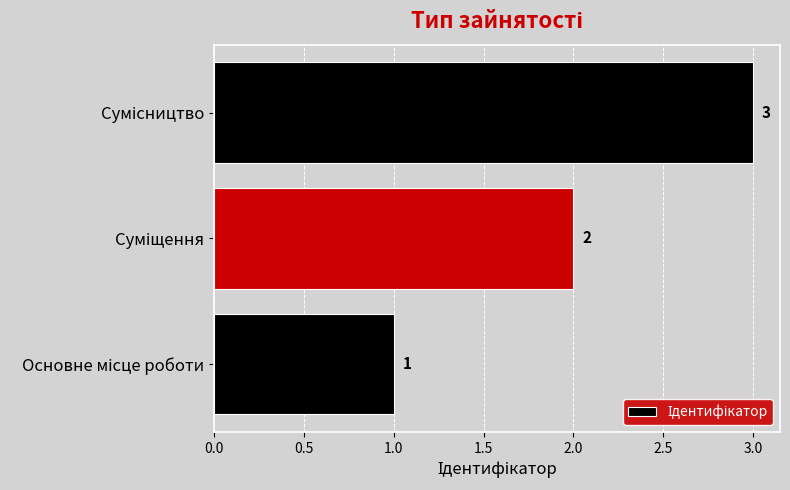

How many data points does each series have?

3